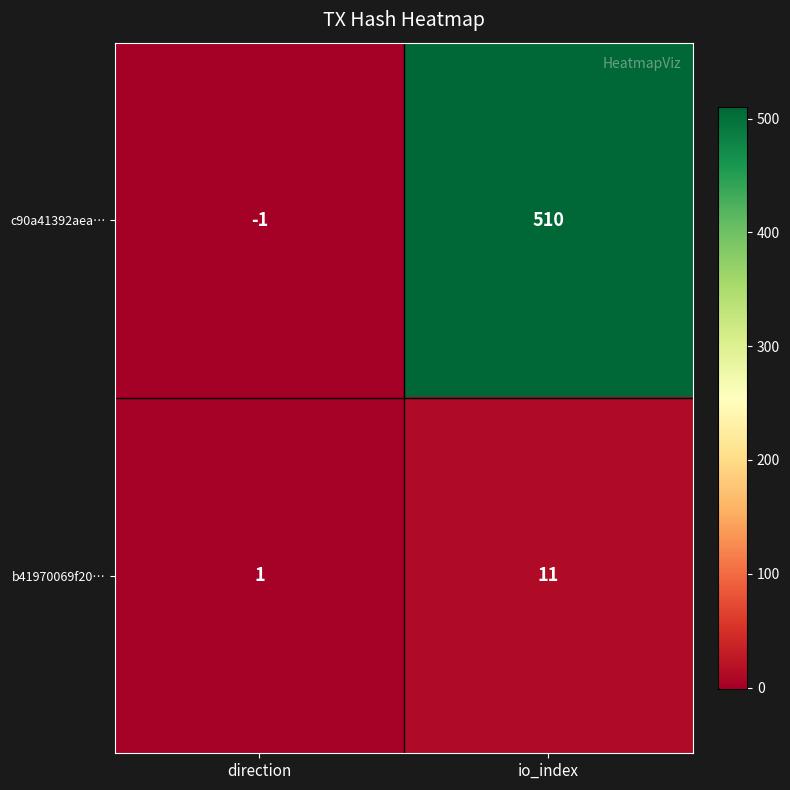

What is the maximum value shown in the chart?

510